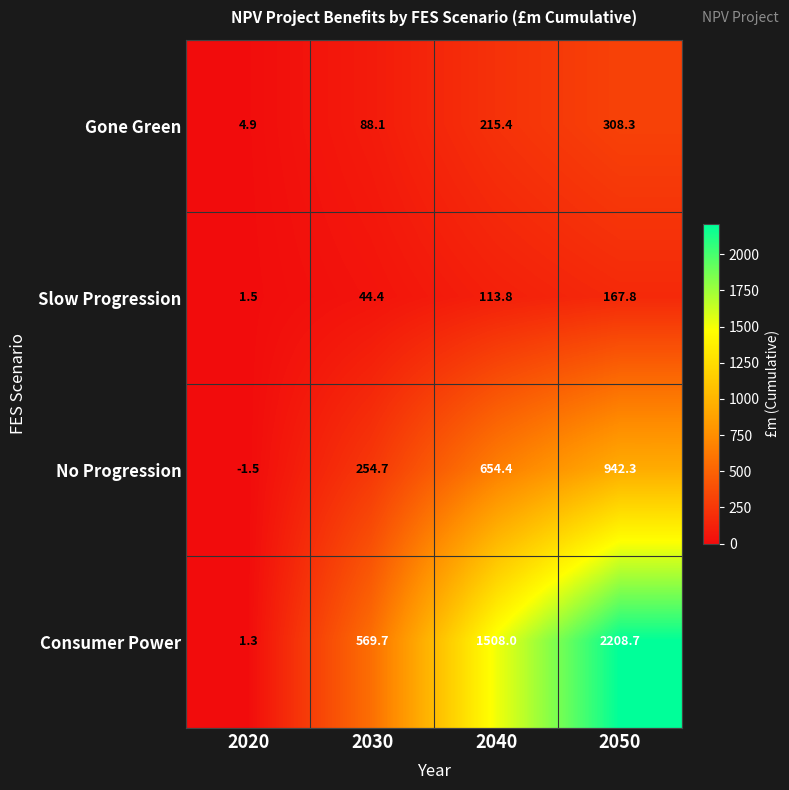

What is the smallest value displayed?

-1.5